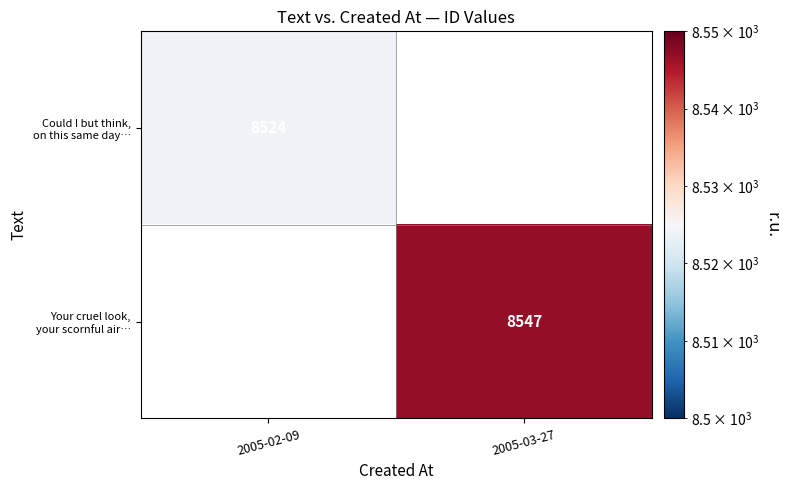

At which label does Your cruel look, your scornful air… reach its minimum?

2005-02-09